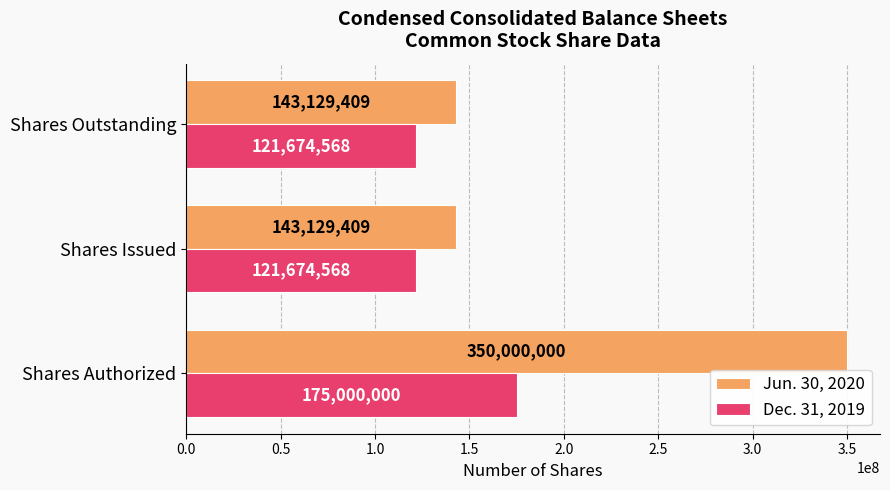

Which series has the widest spread of values?

Jun. 30, 2020